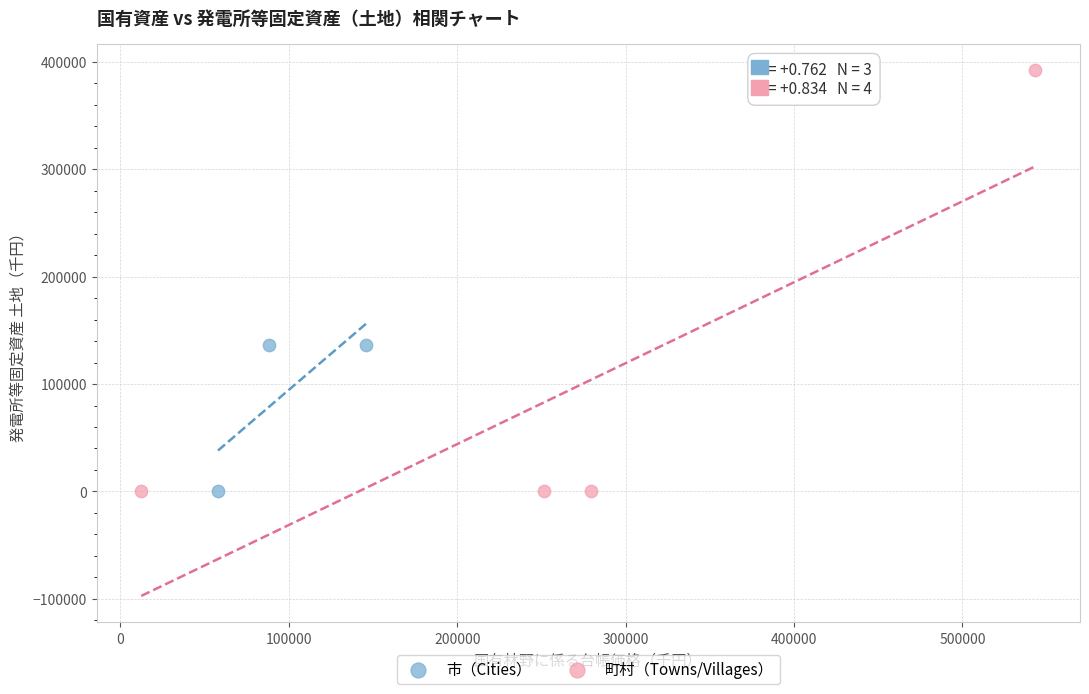

Which series has the widest spread of Y values?

町村（Towns/Villages）